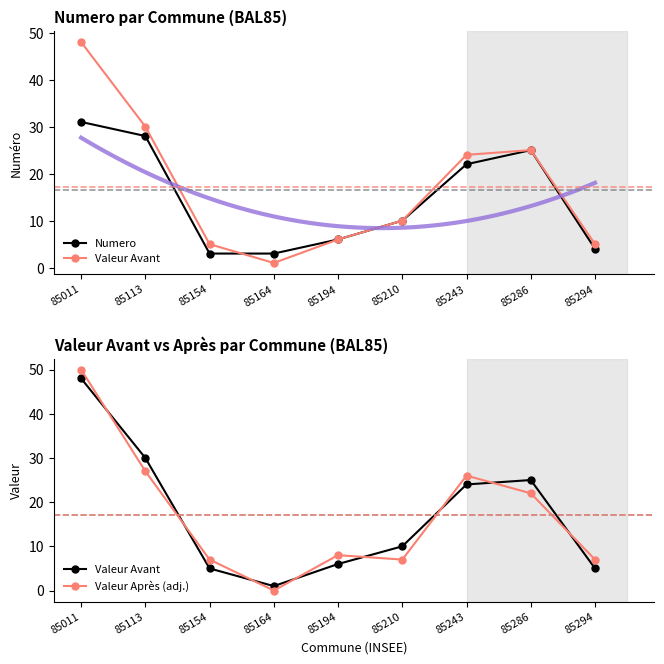

List the labels in order of Numero value, largest first.

85011, 85113, 85286, 85243, 85210, 85194, 85294, 85154, 85164